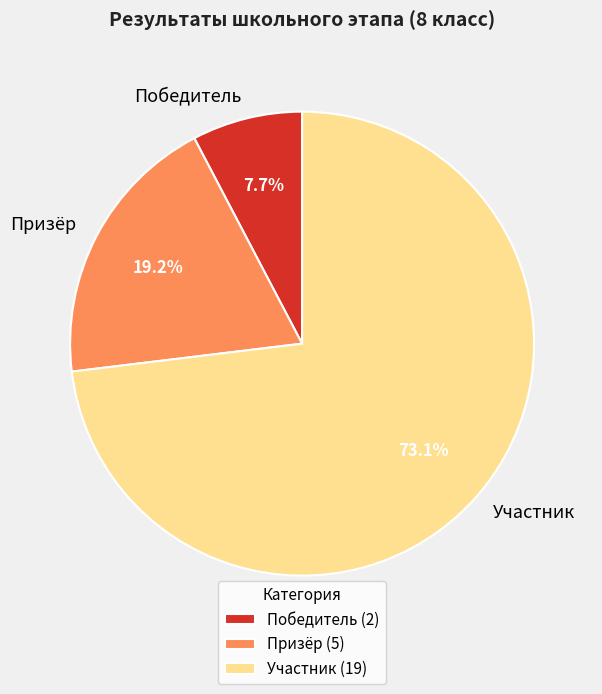

How many segments does this pie chart have?

3